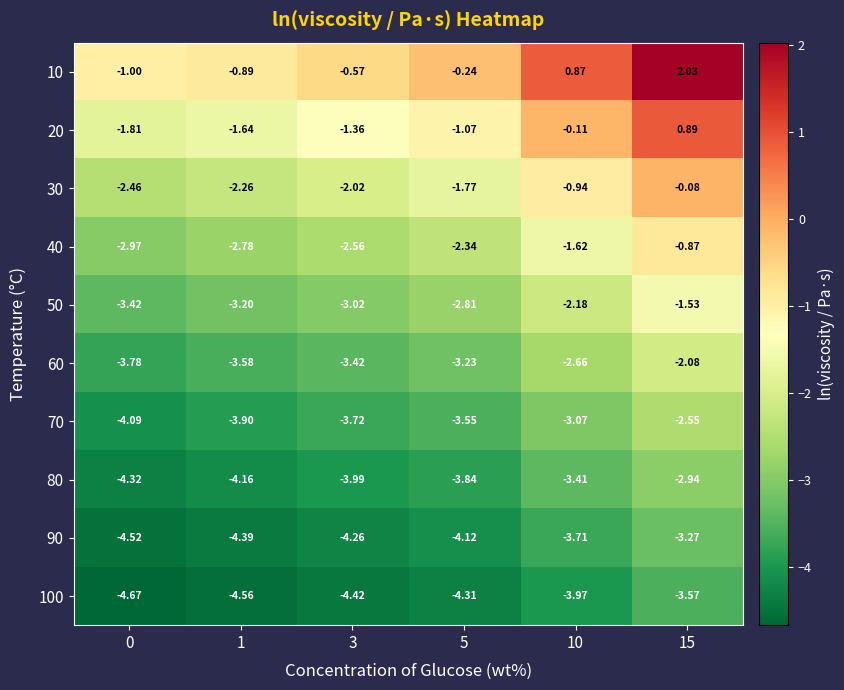

Is the value of 60 at 5 greater than the value of 30 at 15?

No